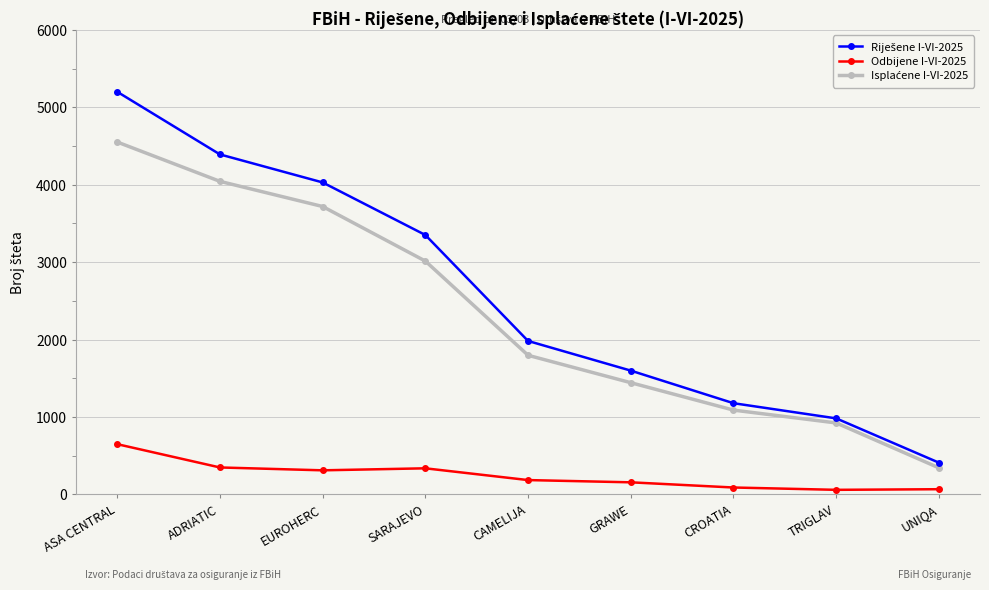

What is the label of the 6th point from the left?

GRAWE